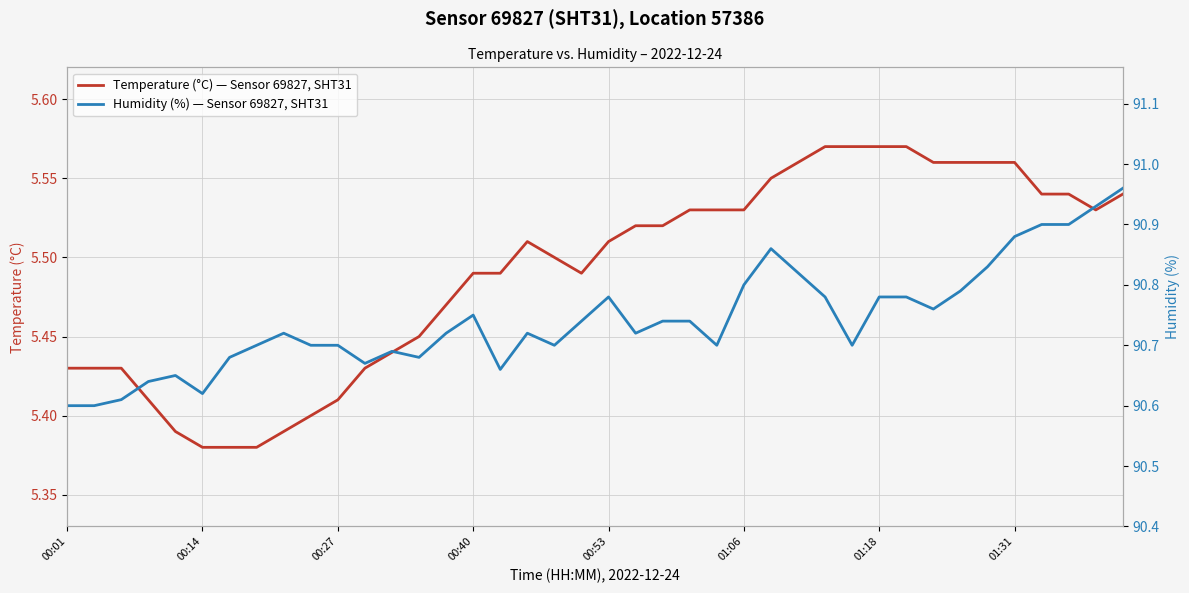

List the series in order of their overall mean, lowest first.

Temperature (°C) — Sensor 69827, SHT31, Humidity (%) — Sensor 69827, SHT31